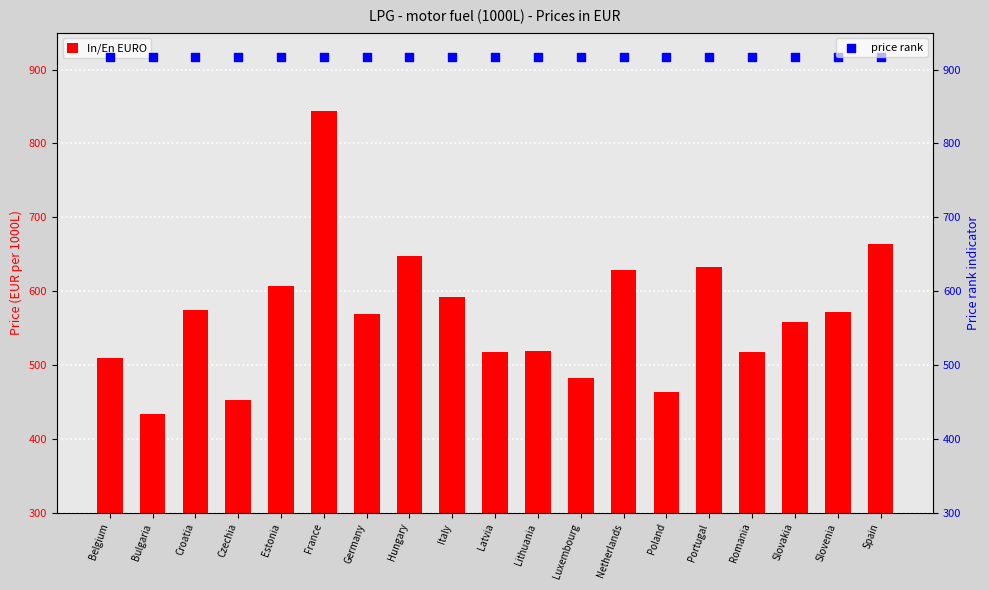

Which series reaches the maximum Y coordinate?

price rank